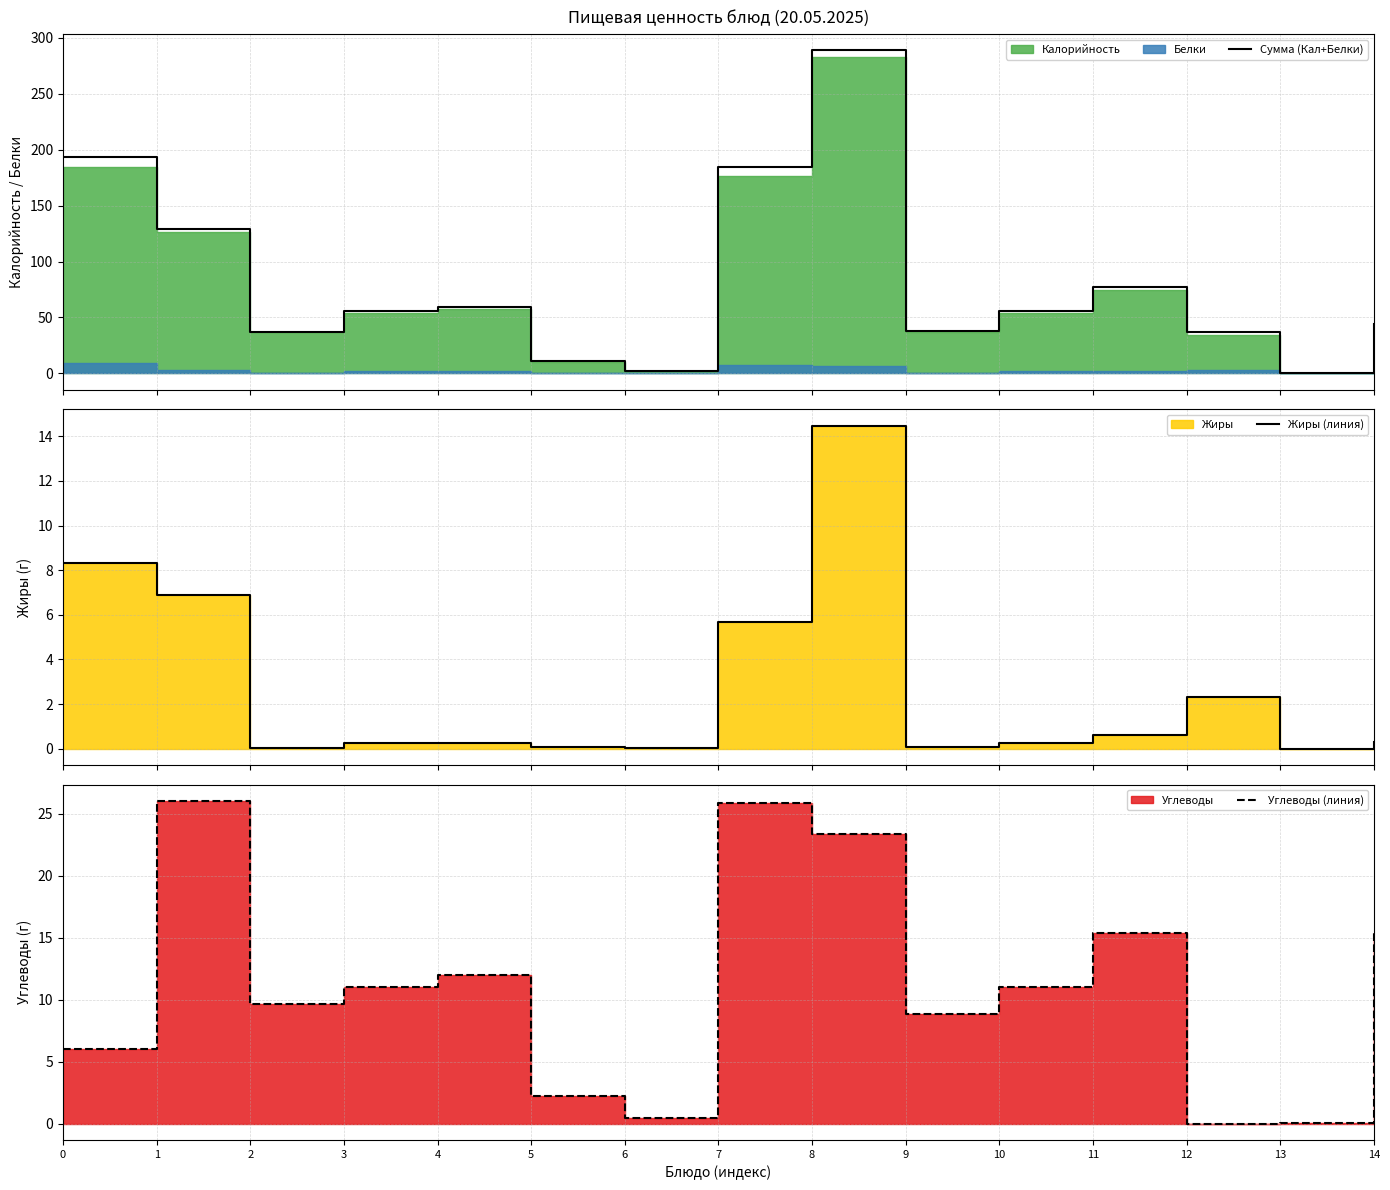

Reading right to left, extract all data points from this chart.

Сумма (Кал+Белки): 44.0	0.5	37.4	77.2	55.7	37.6	289.0	184.4	2.5	10.7	59.7	55.7	36.8	129.1	193.4
Жиры (линия): 0.3	0.0	2.3	0.6	0.2	0.1	14.5	5.7	0.0	0.1	0.2	0.2	0.0	6.9	8.3
Углеводы (линия): 15.4	0.1	0.0	15.4	11.0	8.8	23.4	25.9	0.5	2.2	12.0	11.0	9.7	26.1	6.0